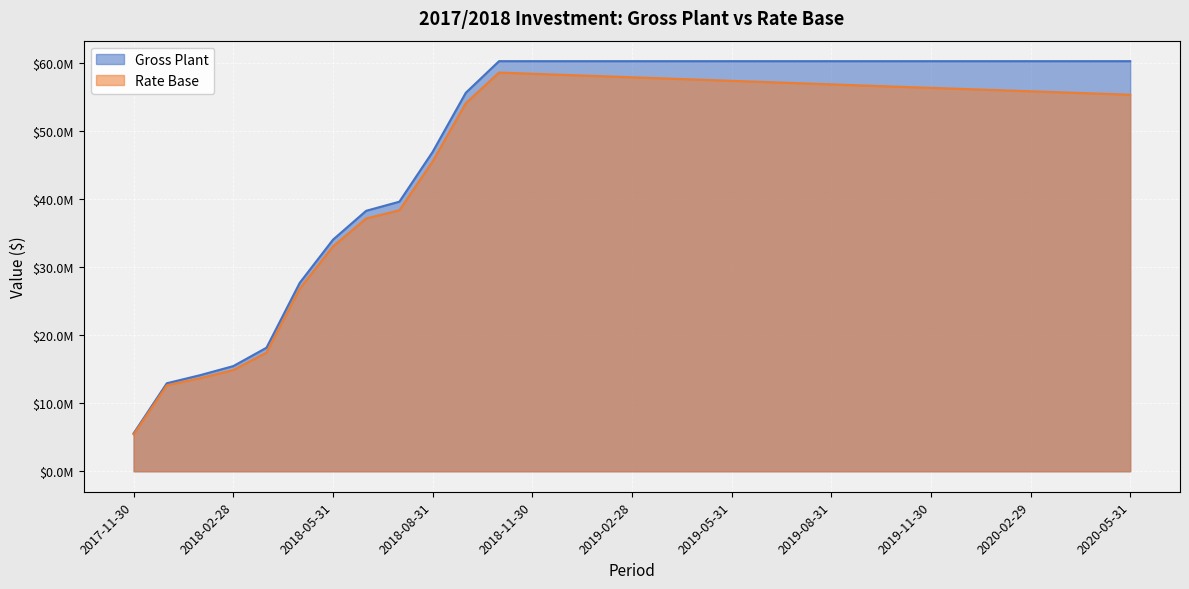

True or false: Gross Plant and Rate Base cross at least once.

False